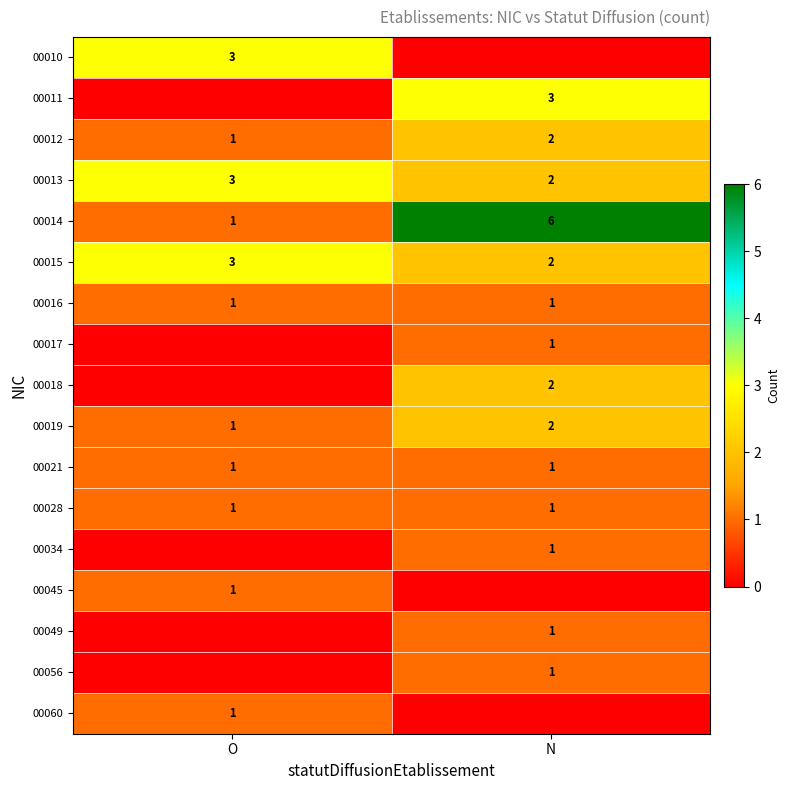

What is the sum of all 00016 values?

2